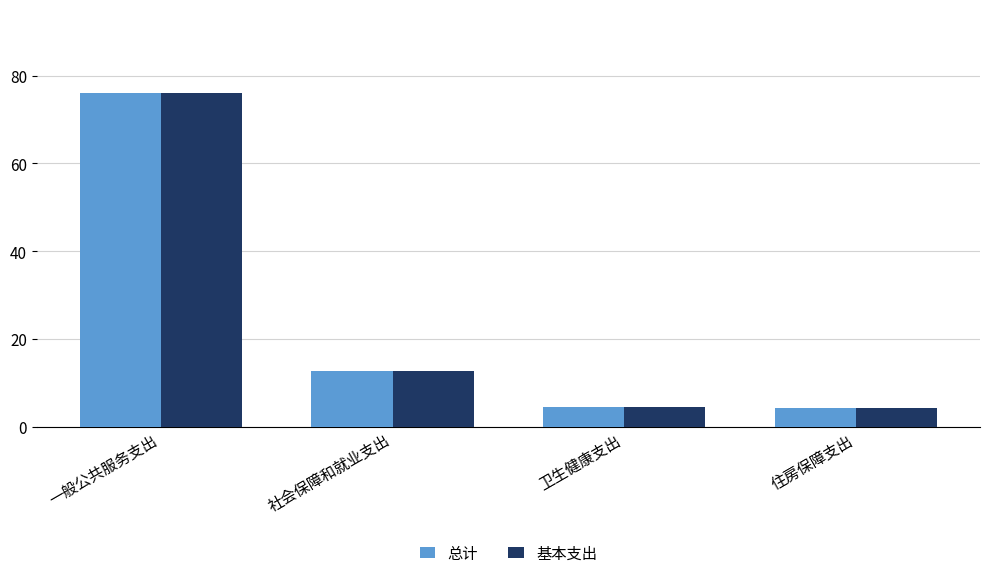

The value of 总计 at 一般公共服务支出 is 103.9. True or false?

False